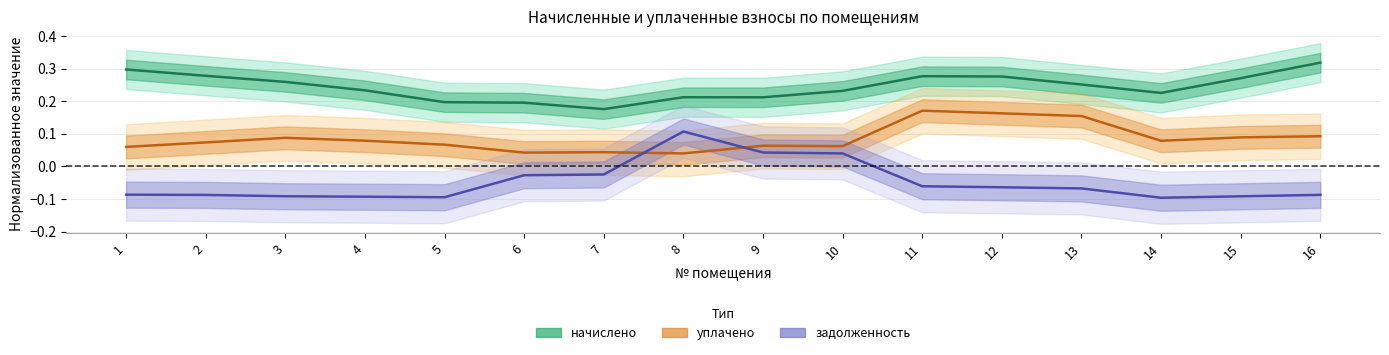

The задолженность series shows -0.0 at 16. True or false?

False